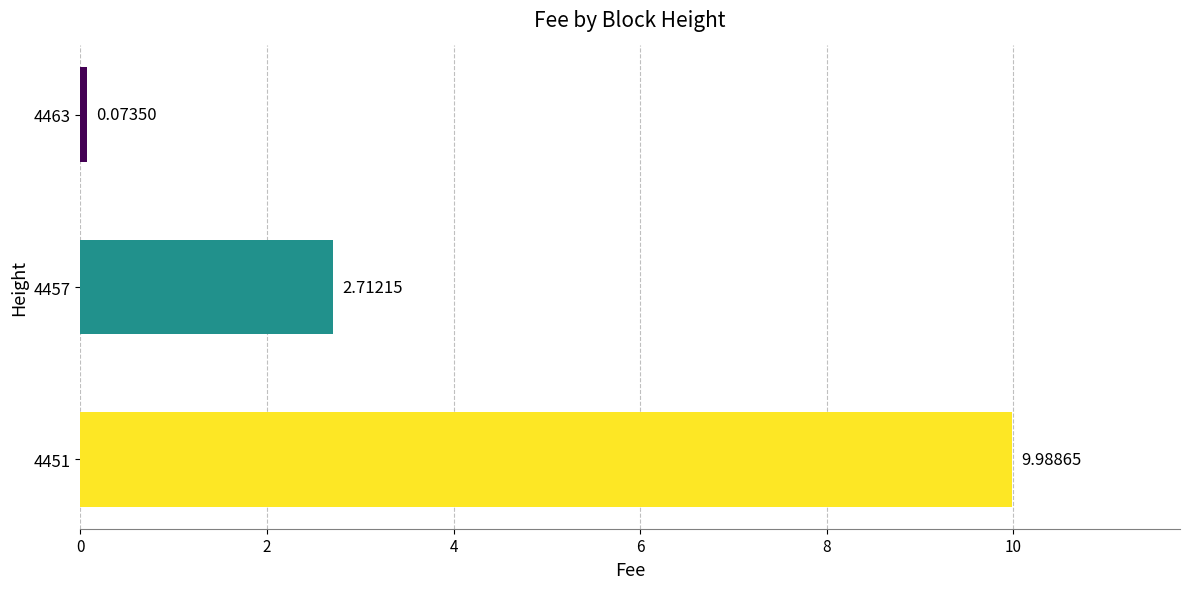

Which has a higher value, 4463 or 4451?

4451